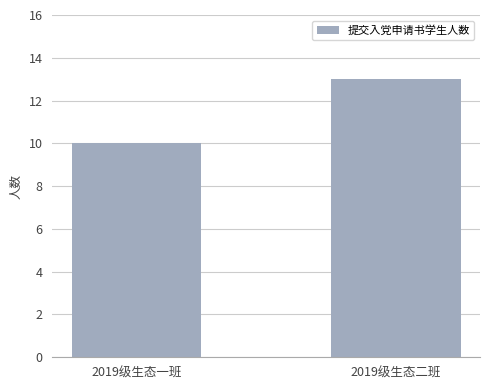

What is the difference between the maximum and minimum values?

3